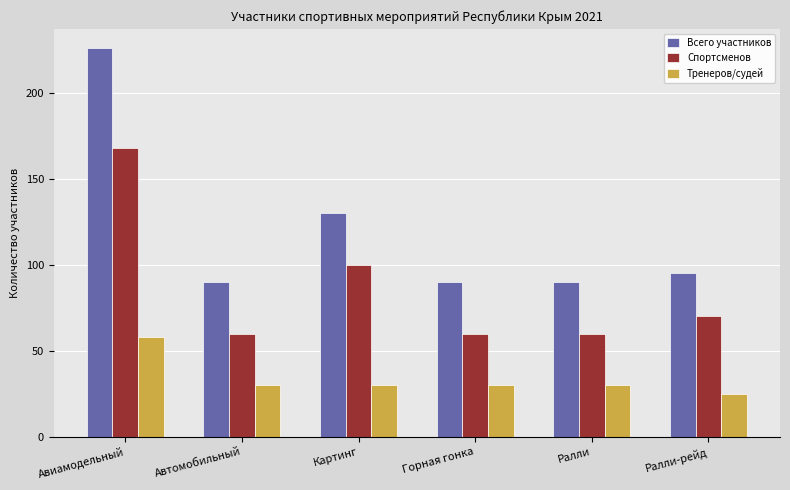

At which label does Тренеров/судей first exceed 30?

Авиамодельный